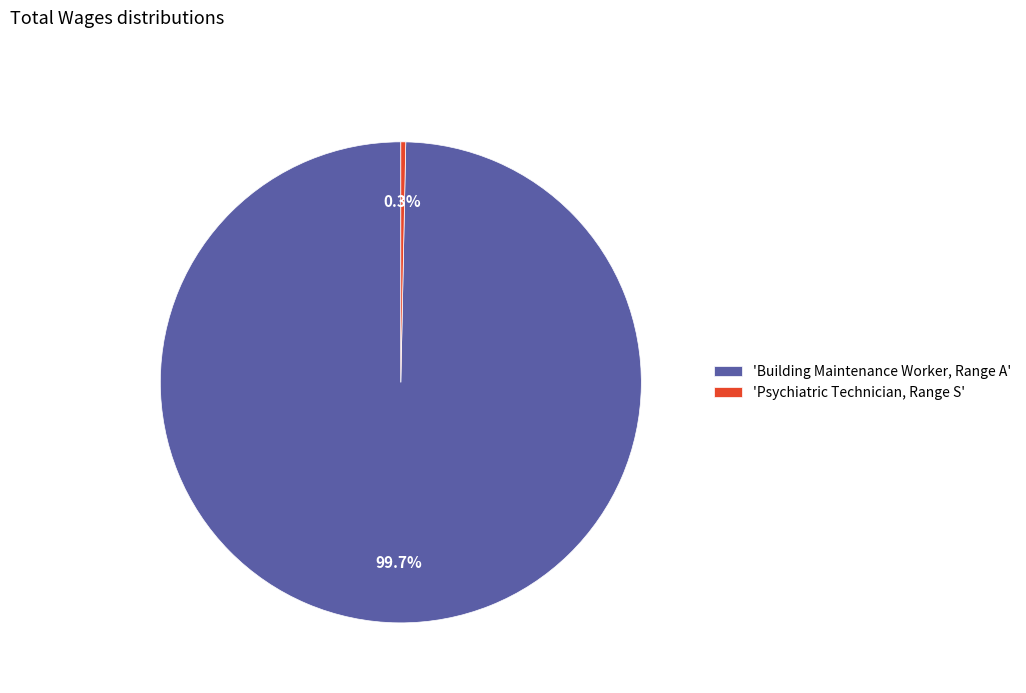

Does any single category account for the majority?

Yes